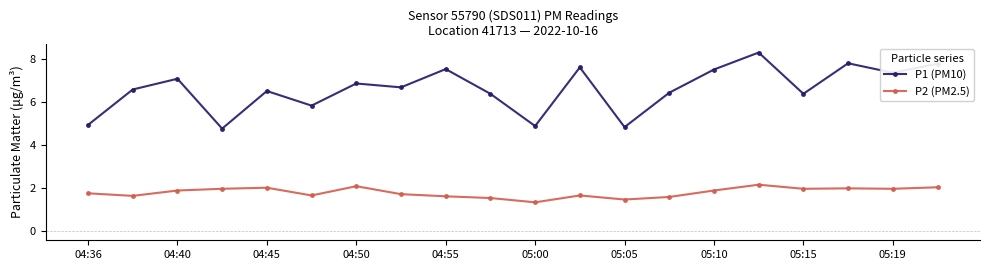

What is the sum of all P2 (PM2.5) values?

36.2